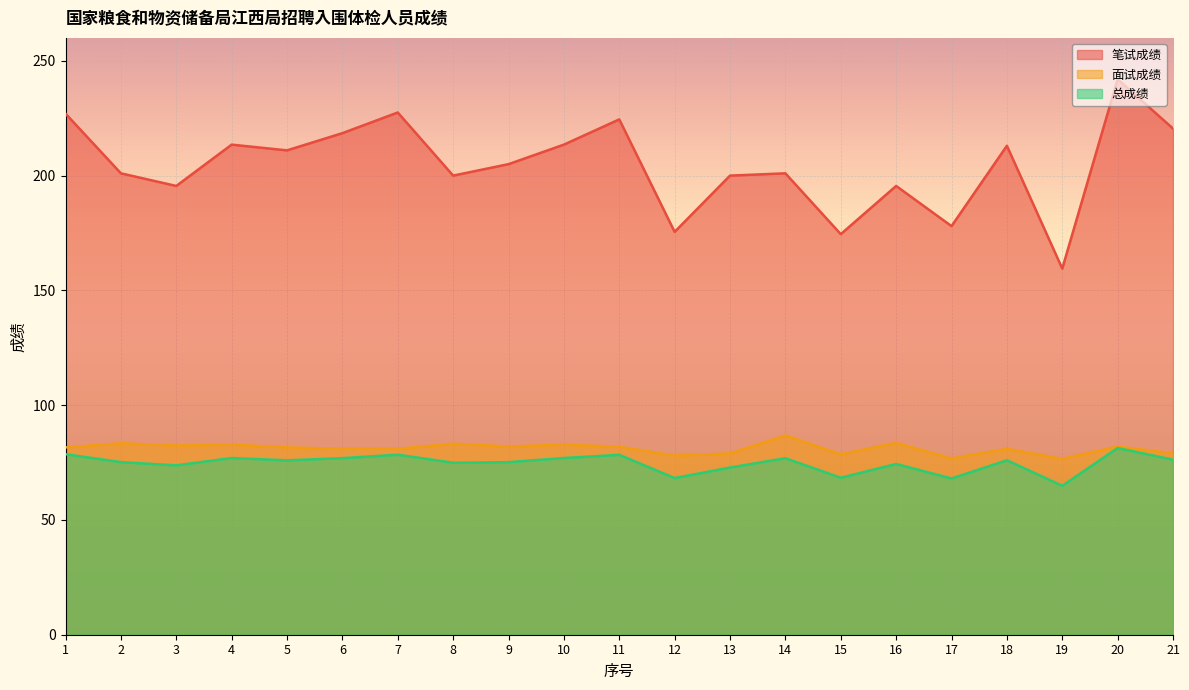

At which label is 笔试成绩 closest to 200?

8